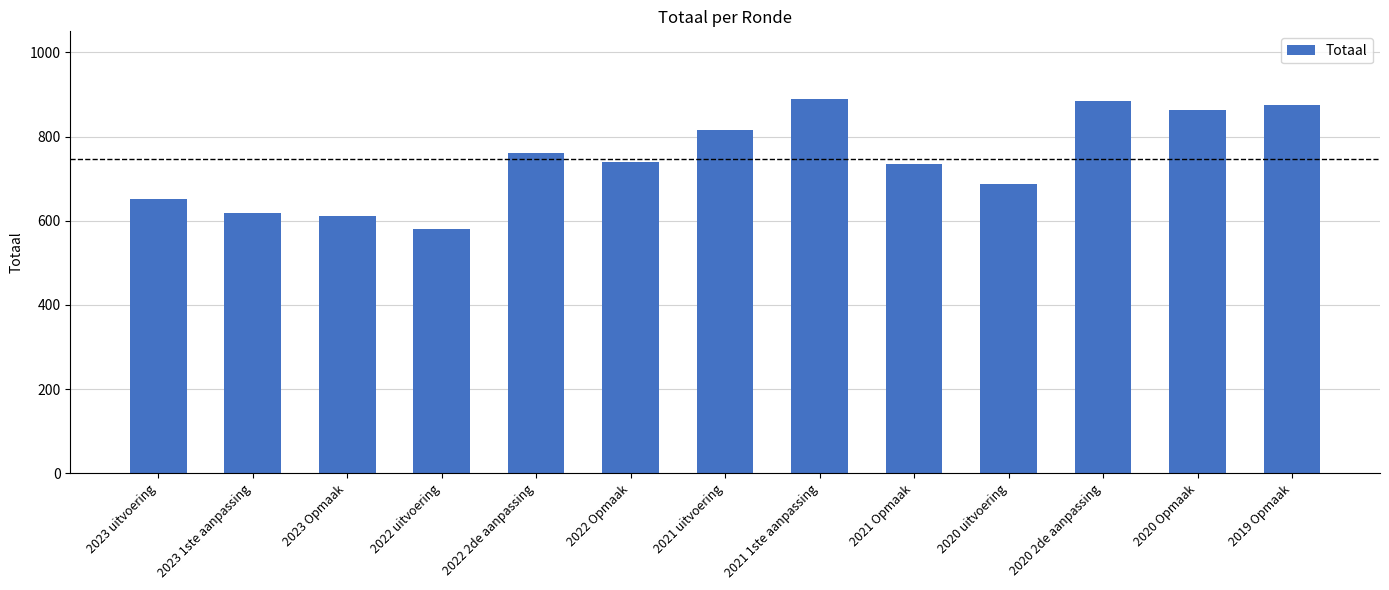

The value at 2022 2de aanpassing is 762. True or false?

True